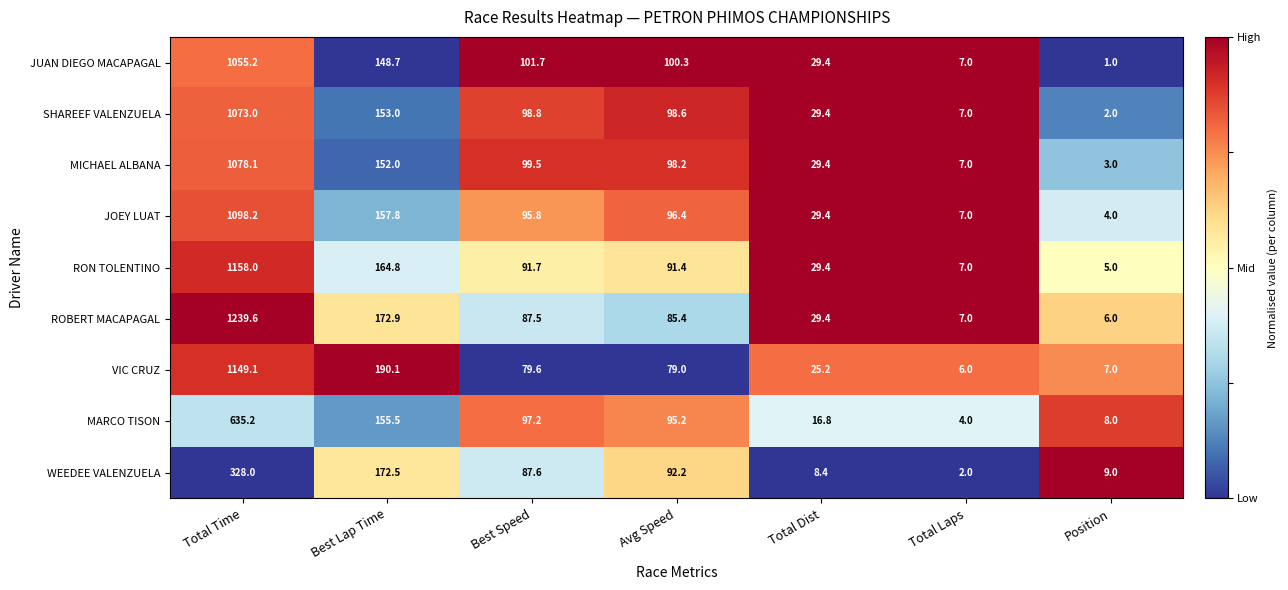

True or false: VIC CRUZ has a value of 25.2 at Total Dist.

True